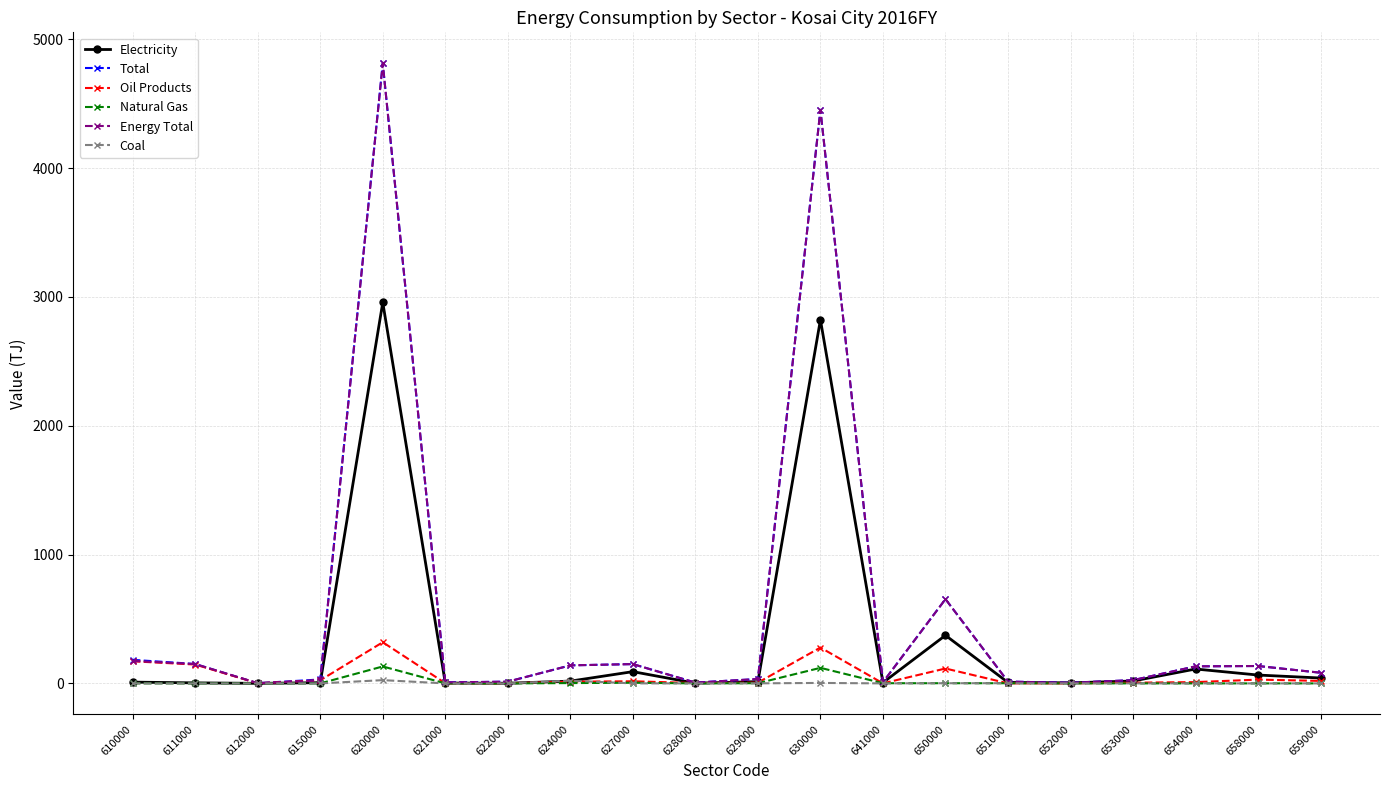

How many categories are shown in the chart?

20